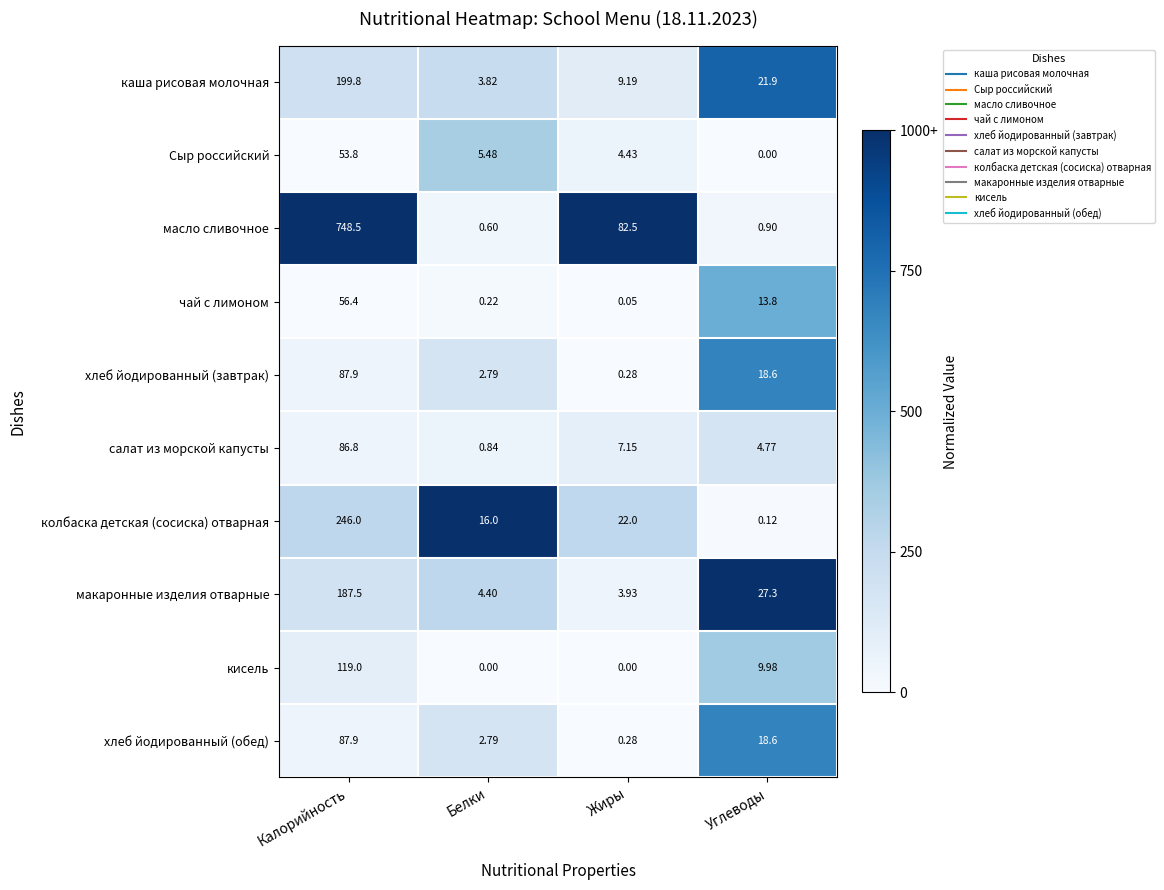

Is the value of хлеб йодированный (завтрак) at Углеводы greater than the value of каша рисовая молочная at Жиры?

Yes